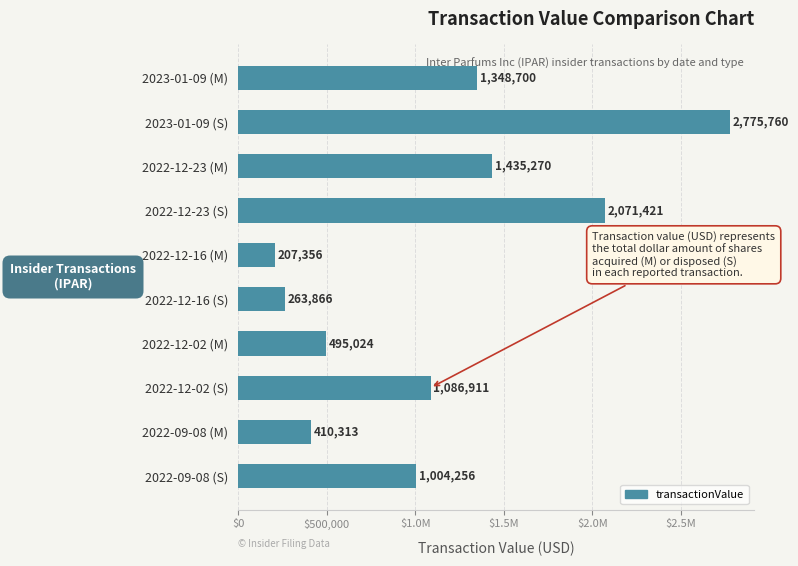

Does the chart contain any negative values?

No